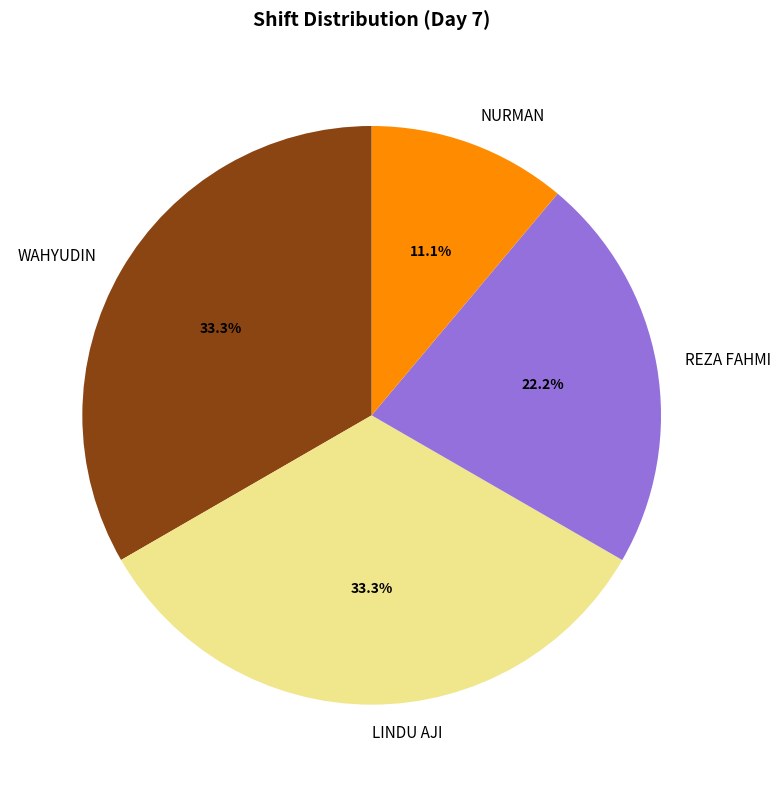

To the nearest percent, what is the combined percentage of REZA FAHMI and LINDU AJI?

56%